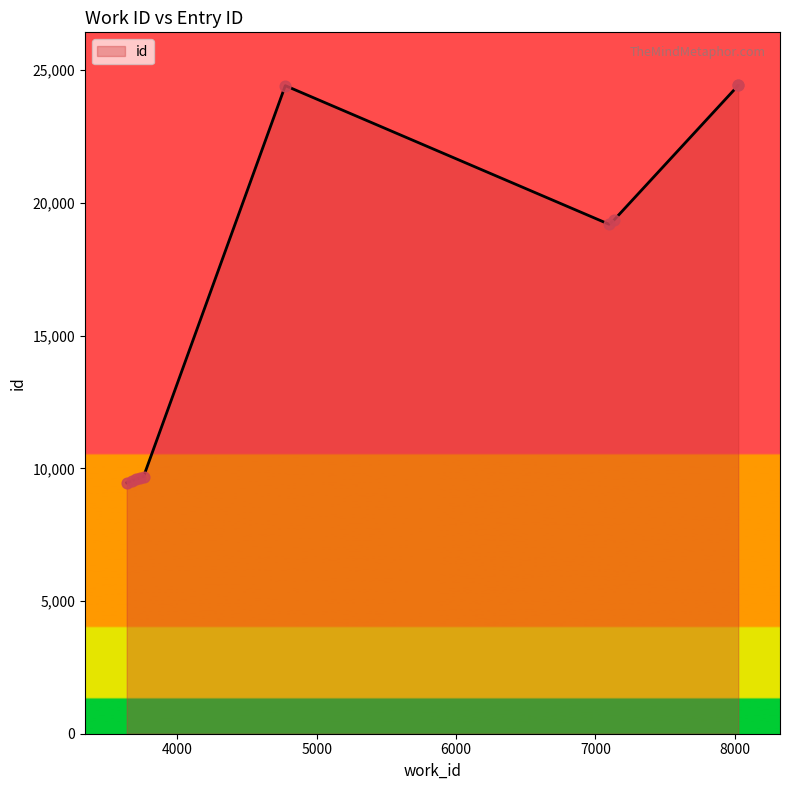

What is the change in value from 3636 to 3700?

+124